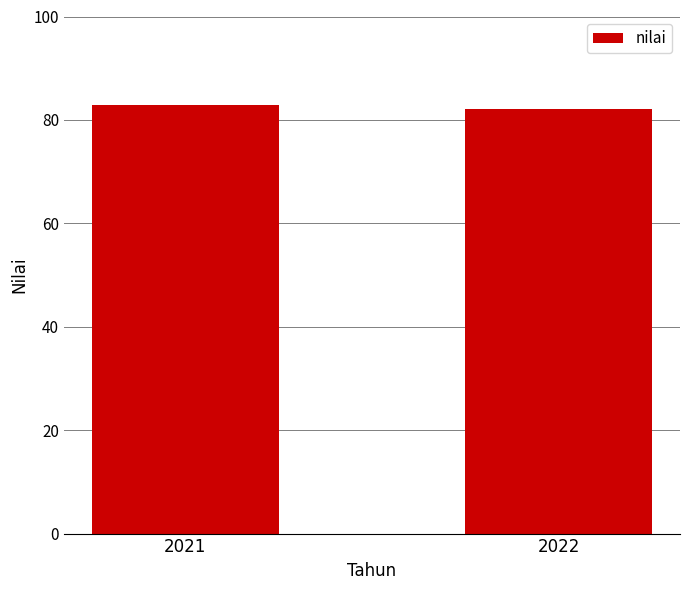

What is the value of the 2nd bar from the left?

82.2